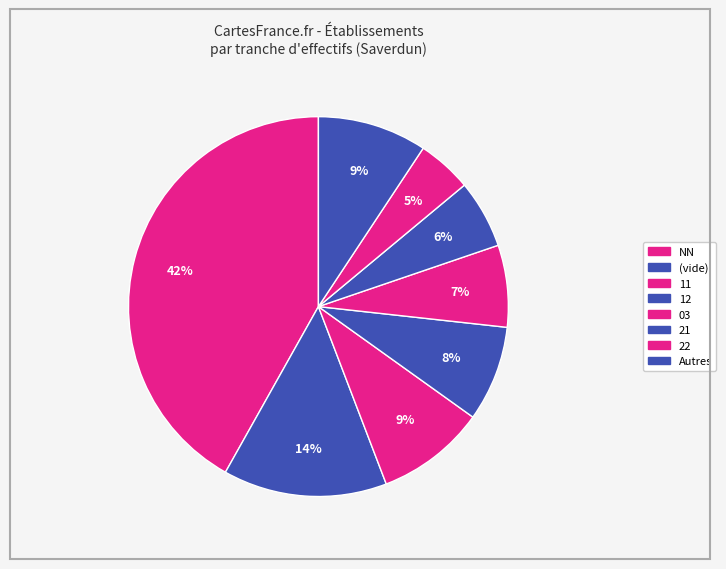

How many slices are in this pie chart?

8